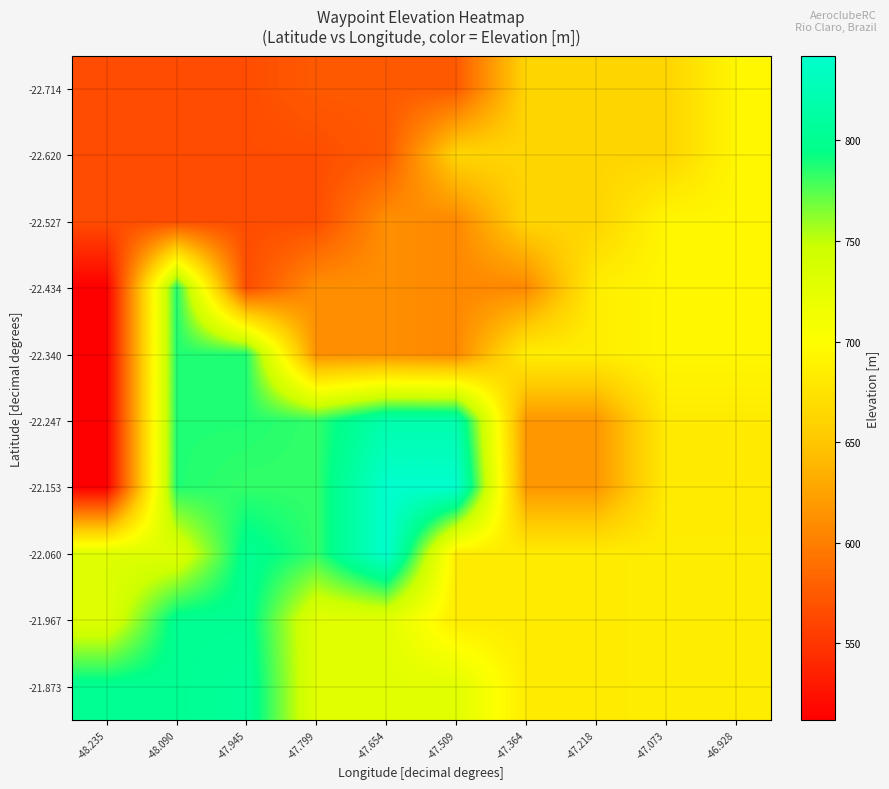

At how many categories does at least one series exceed 592?

10